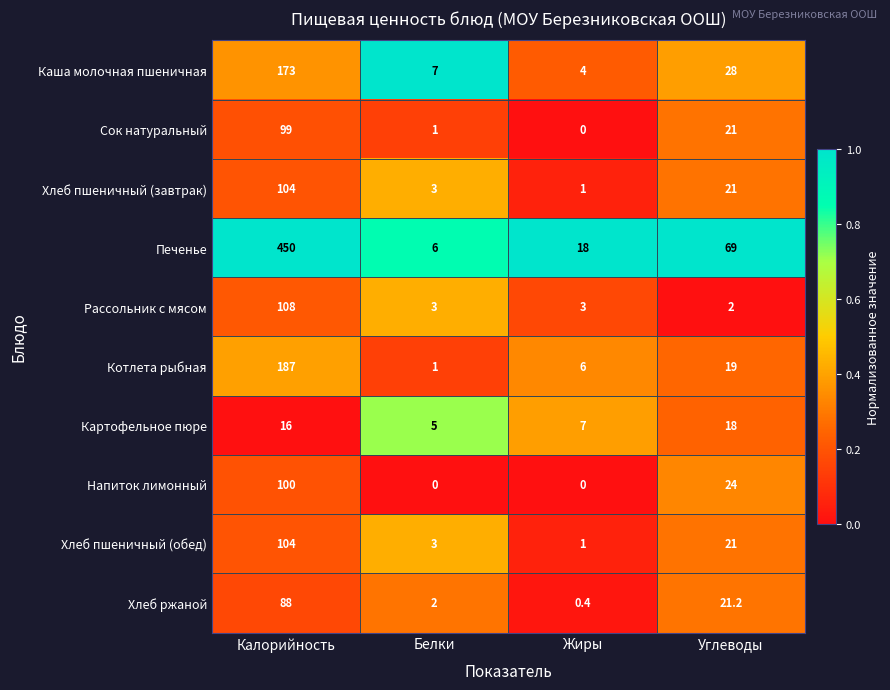

What value does the Хлеб пшеничный (обед) series have at Углеводы?

21.0